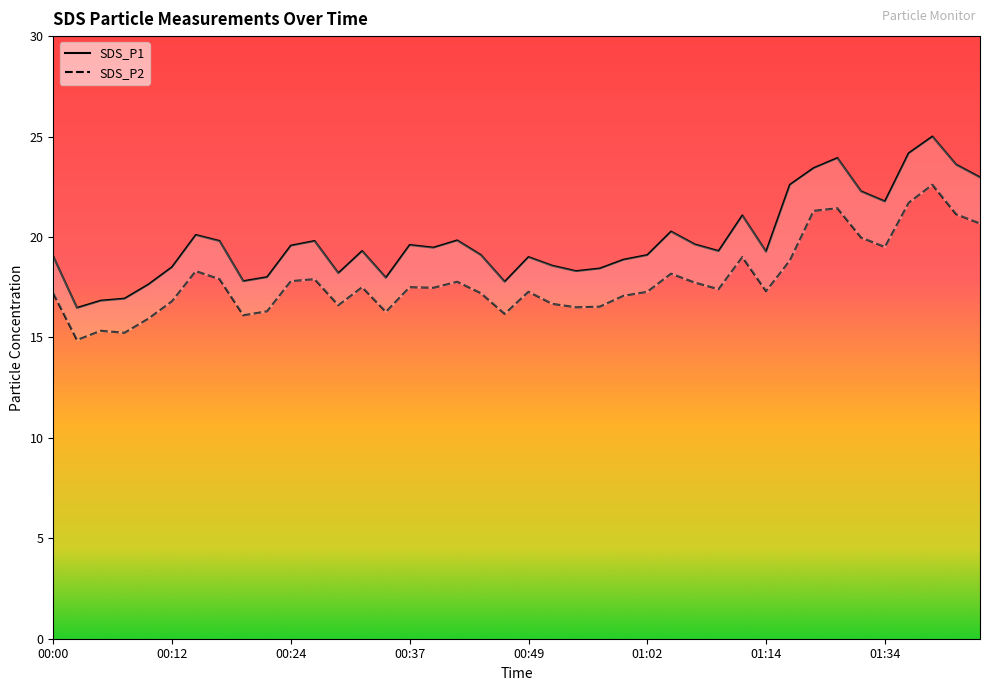

At how many categories does at least one series exceed 16?

40